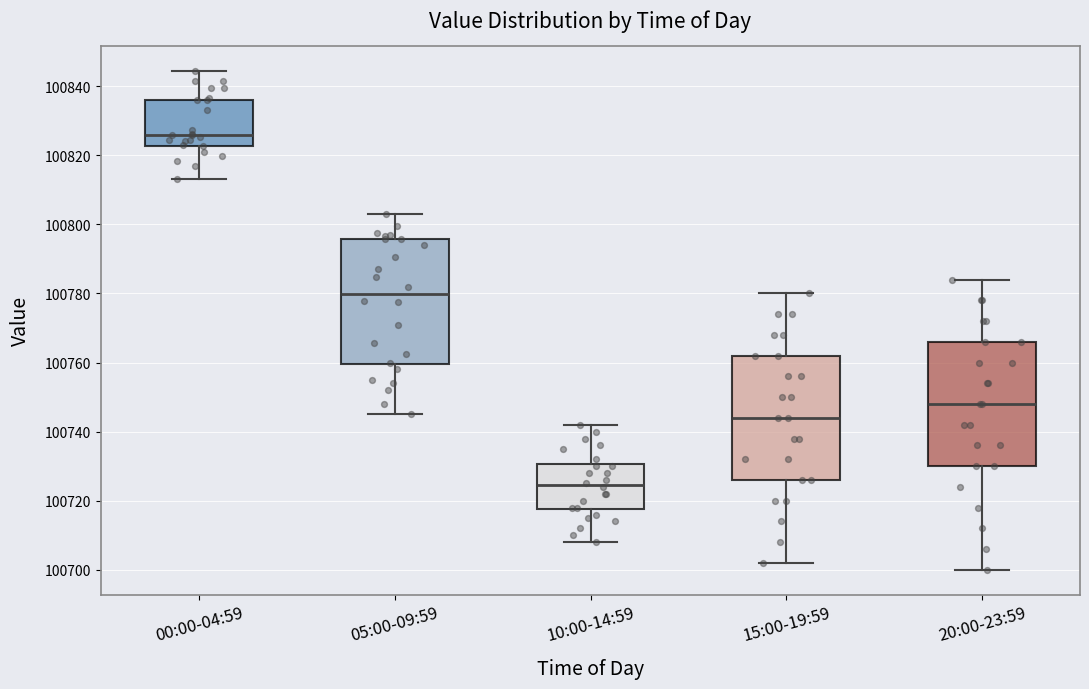

Which box's median line is the highest?

00:00-04:59